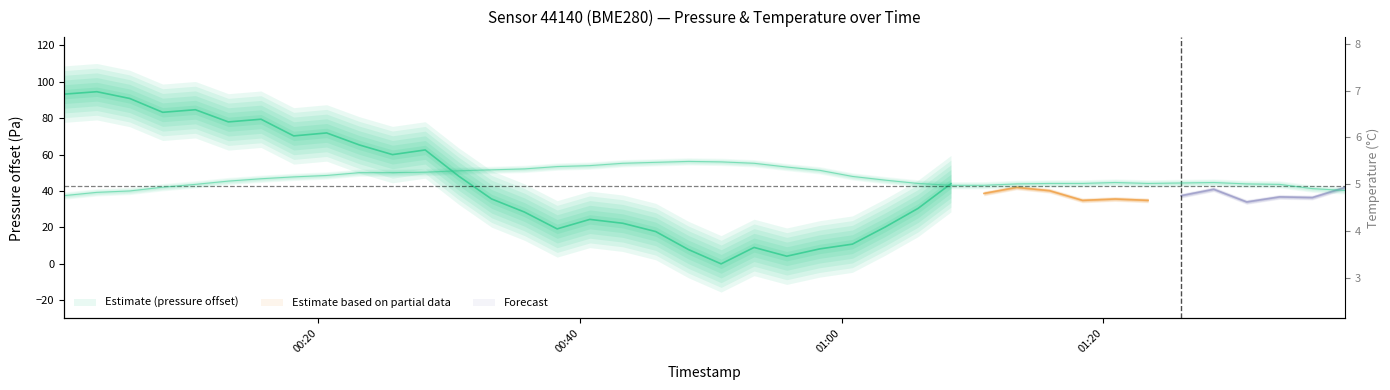

Is this an area chart (filled region under the line)?

No